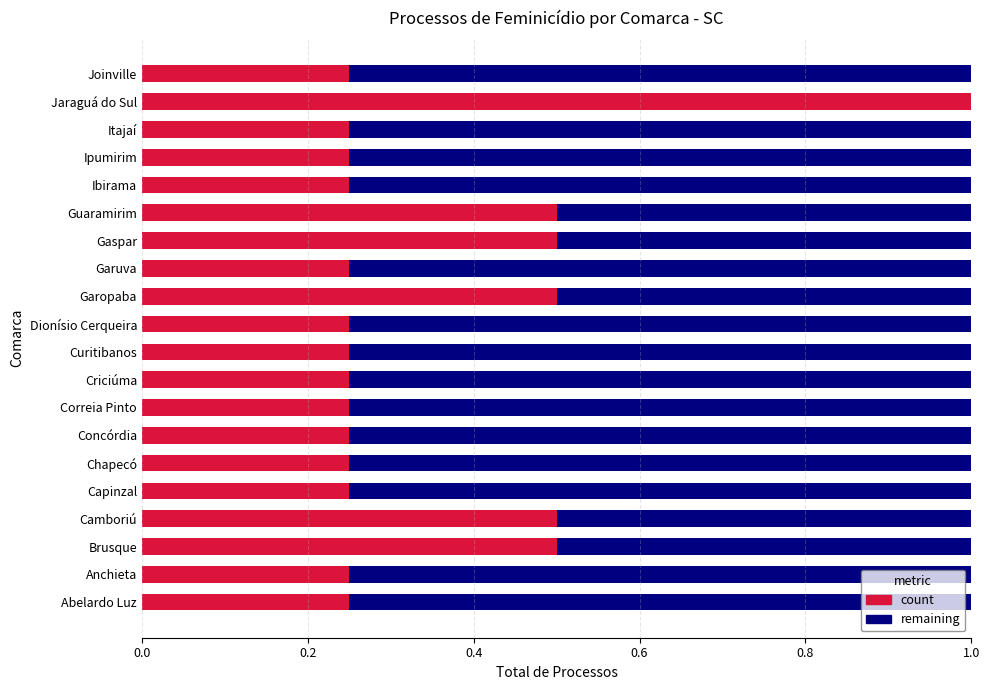

The count series shows 0.1 at Ibirama. True or false?

False